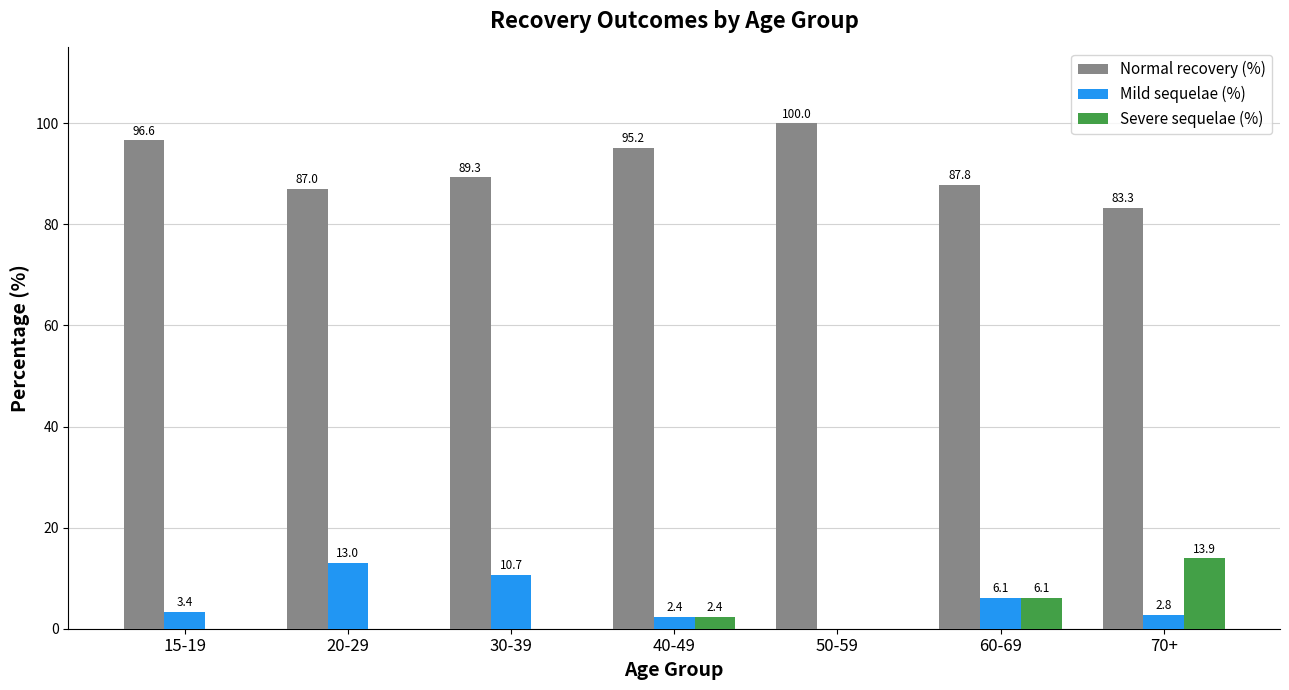

Is the value of Normal recovery (%) at 20-29 greater than the value of Mild sequelae (%) at 70+?

Yes